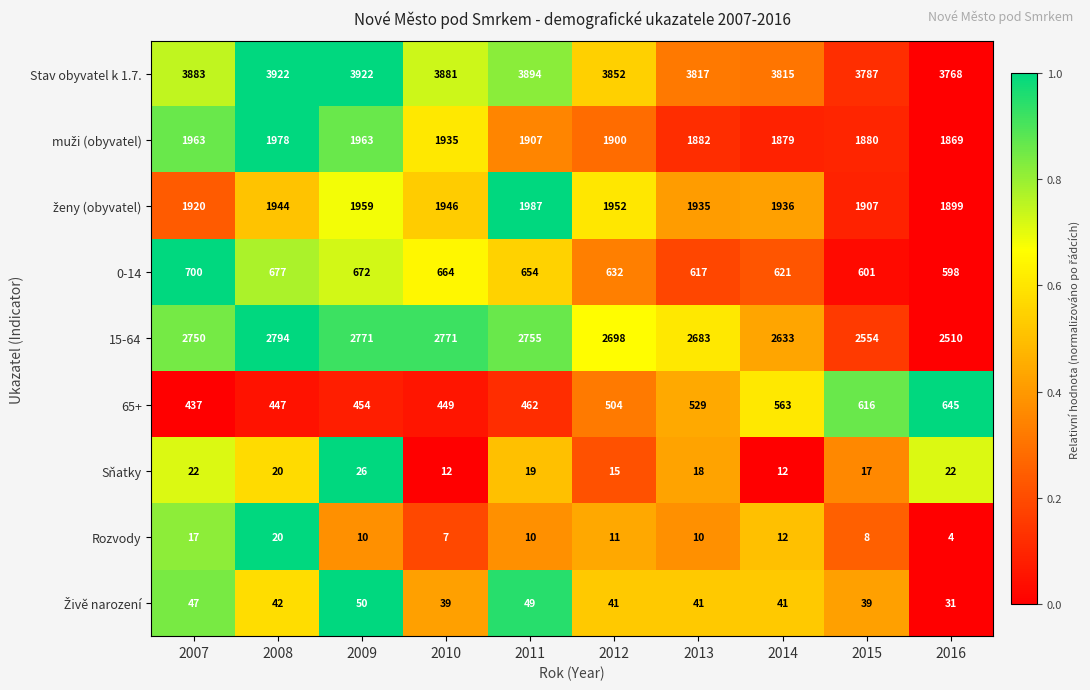

What is the smallest value displayed?

4